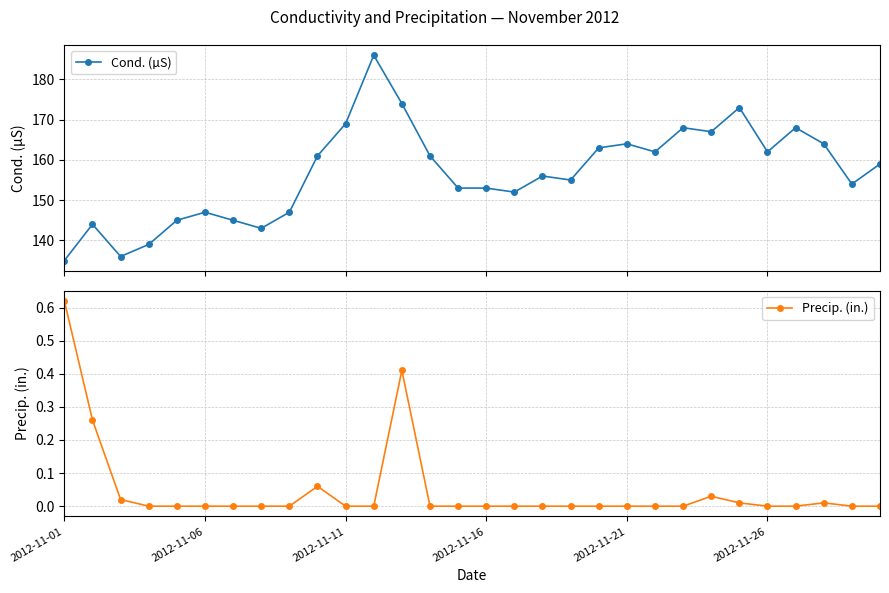

What is the sum of all Precip. (in.) values?

1.4